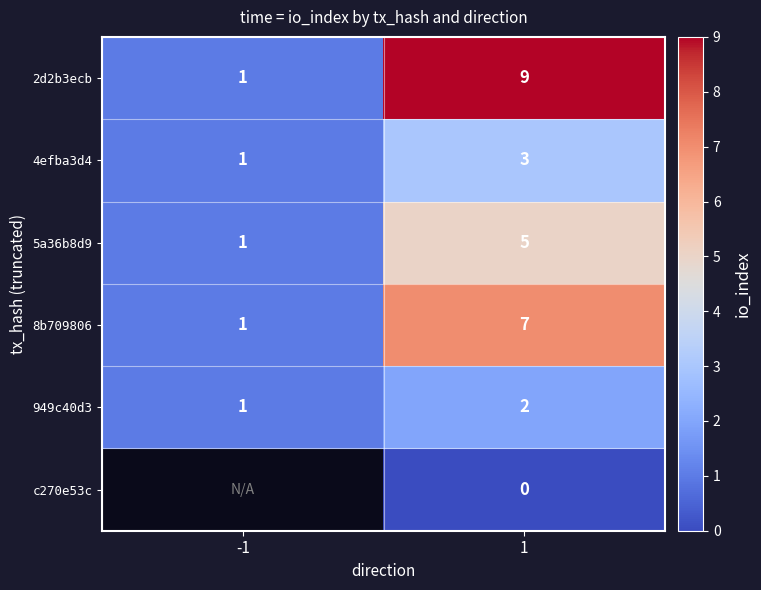

What is the difference between the maximum and minimum values in the 2d2b3ecb series?

8